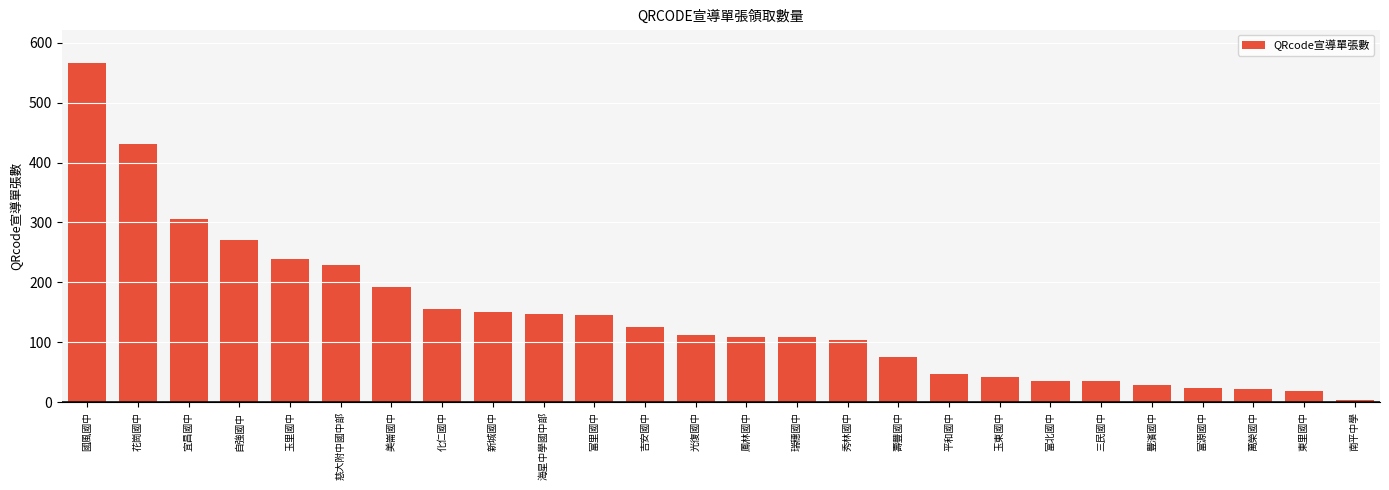

What is the sum of the values at 玉里國中 and 宜昌國中?

545.0